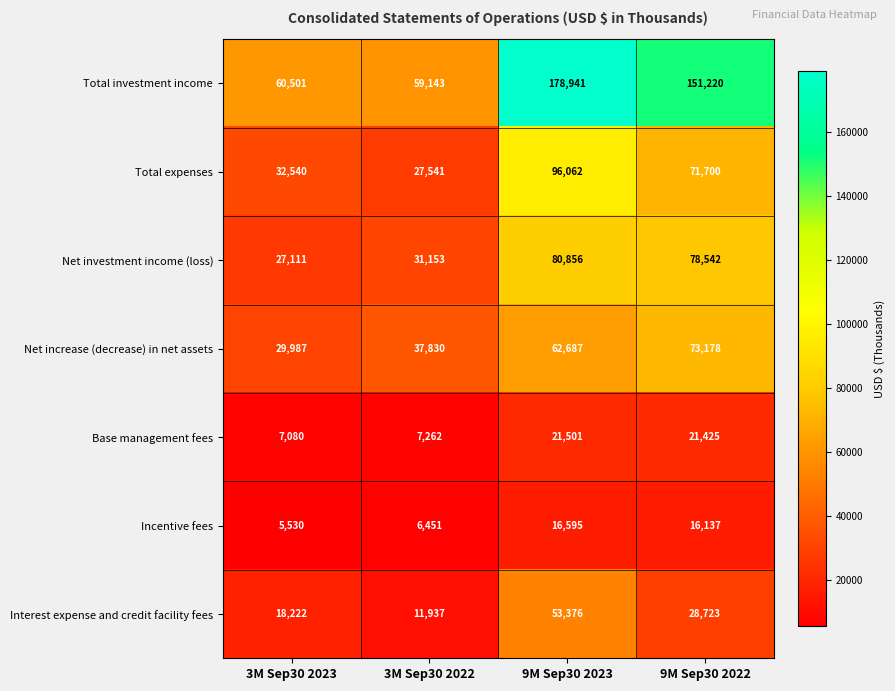

Count the number of categories in the chart.

4